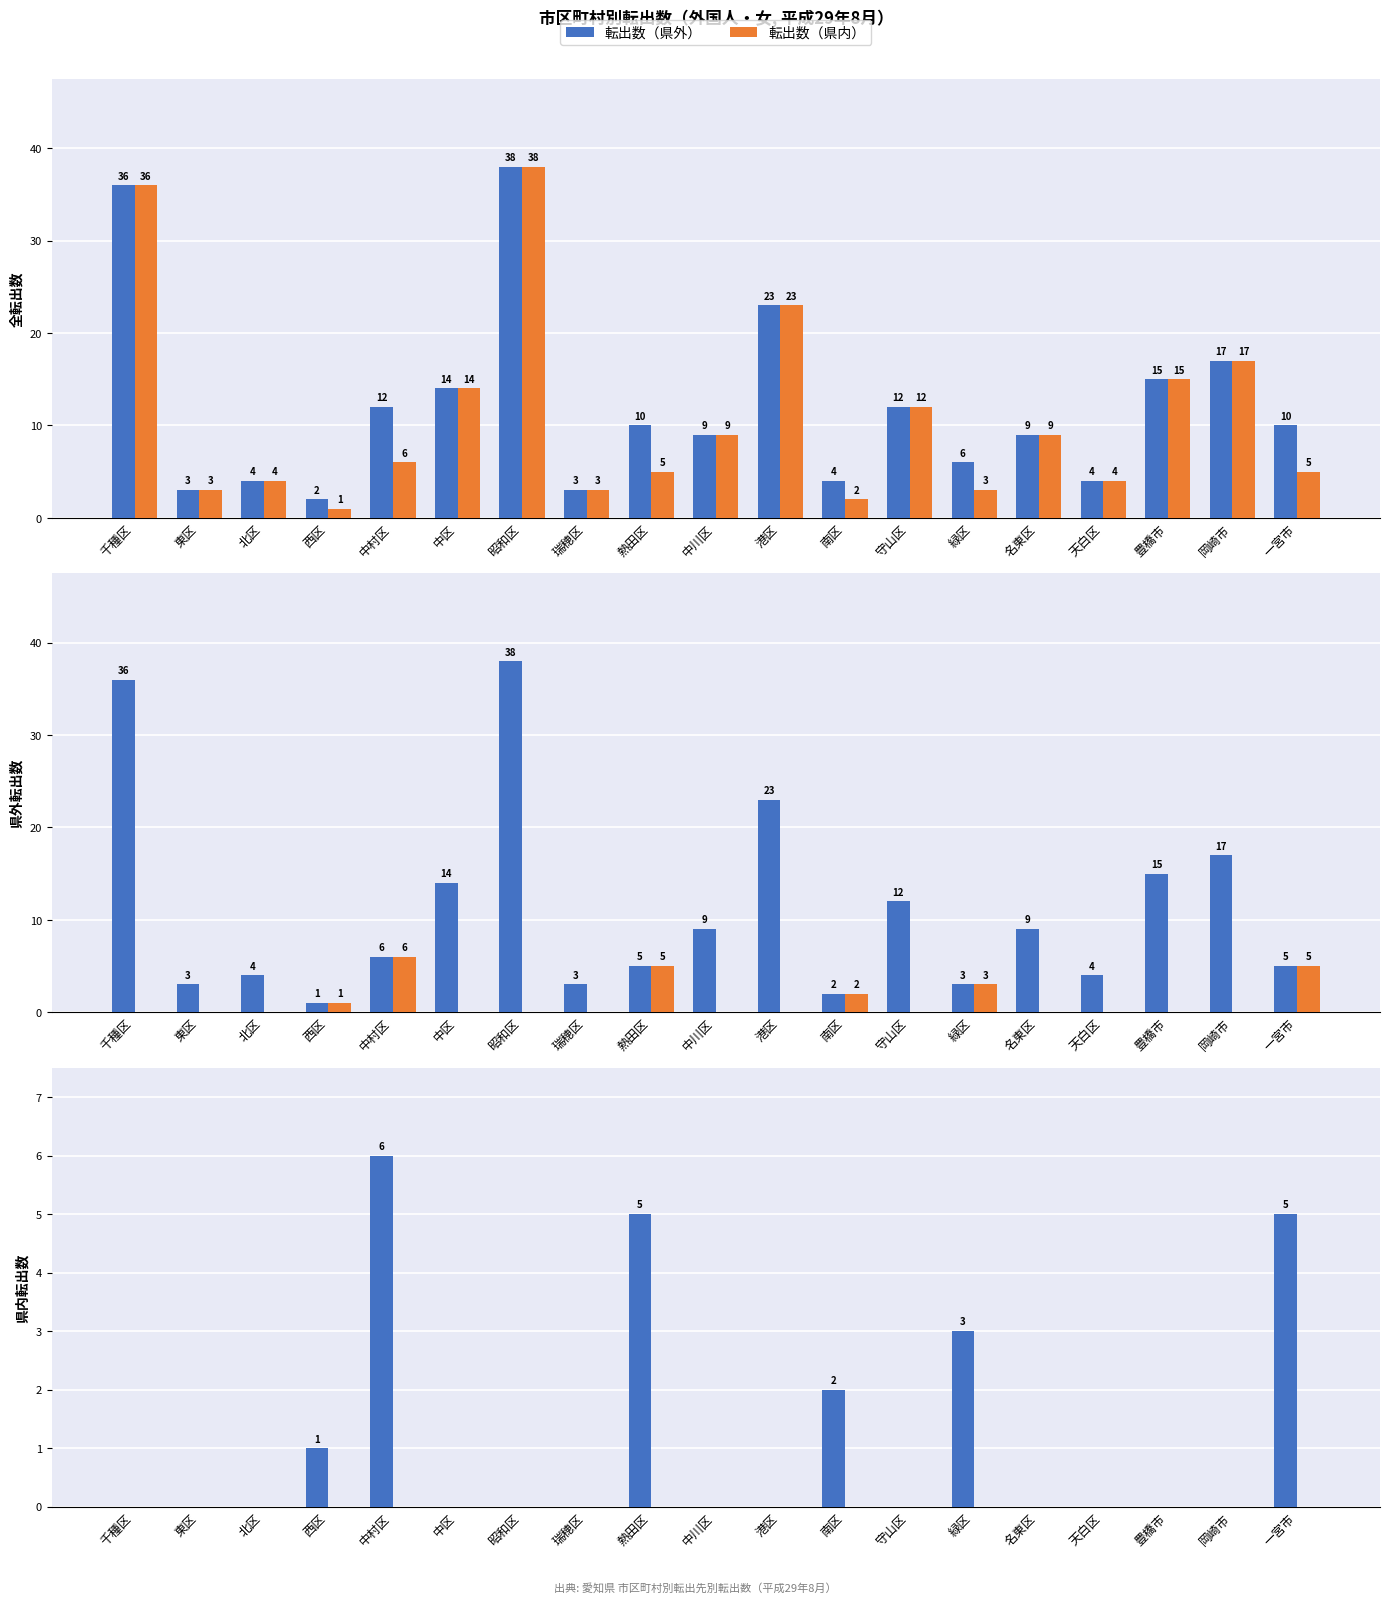

Rank the series by their average value, from lowest to highest.

転出数（県内）, 転出数（県外）